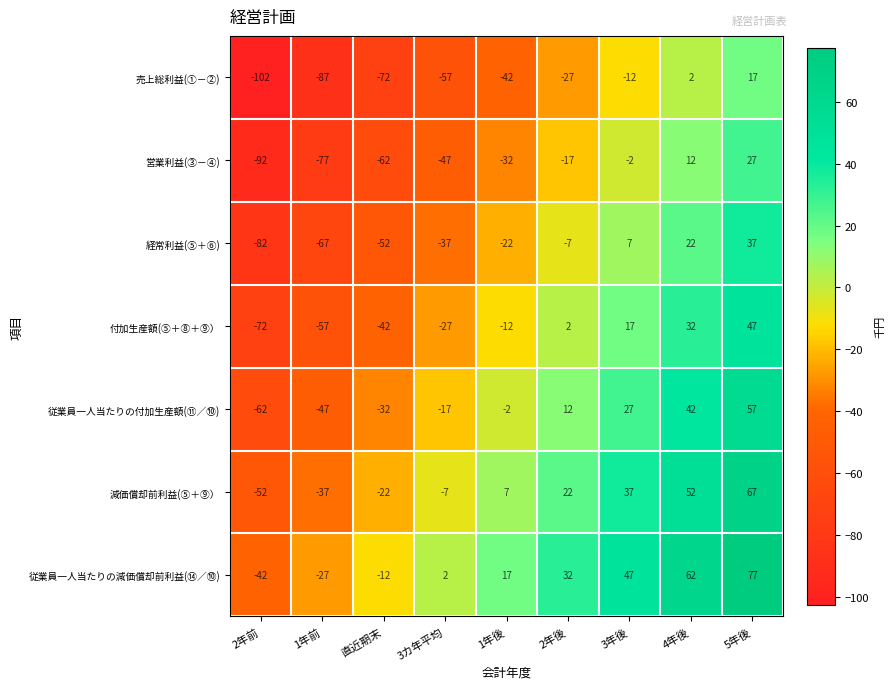

Count the number of categories in the chart.

9